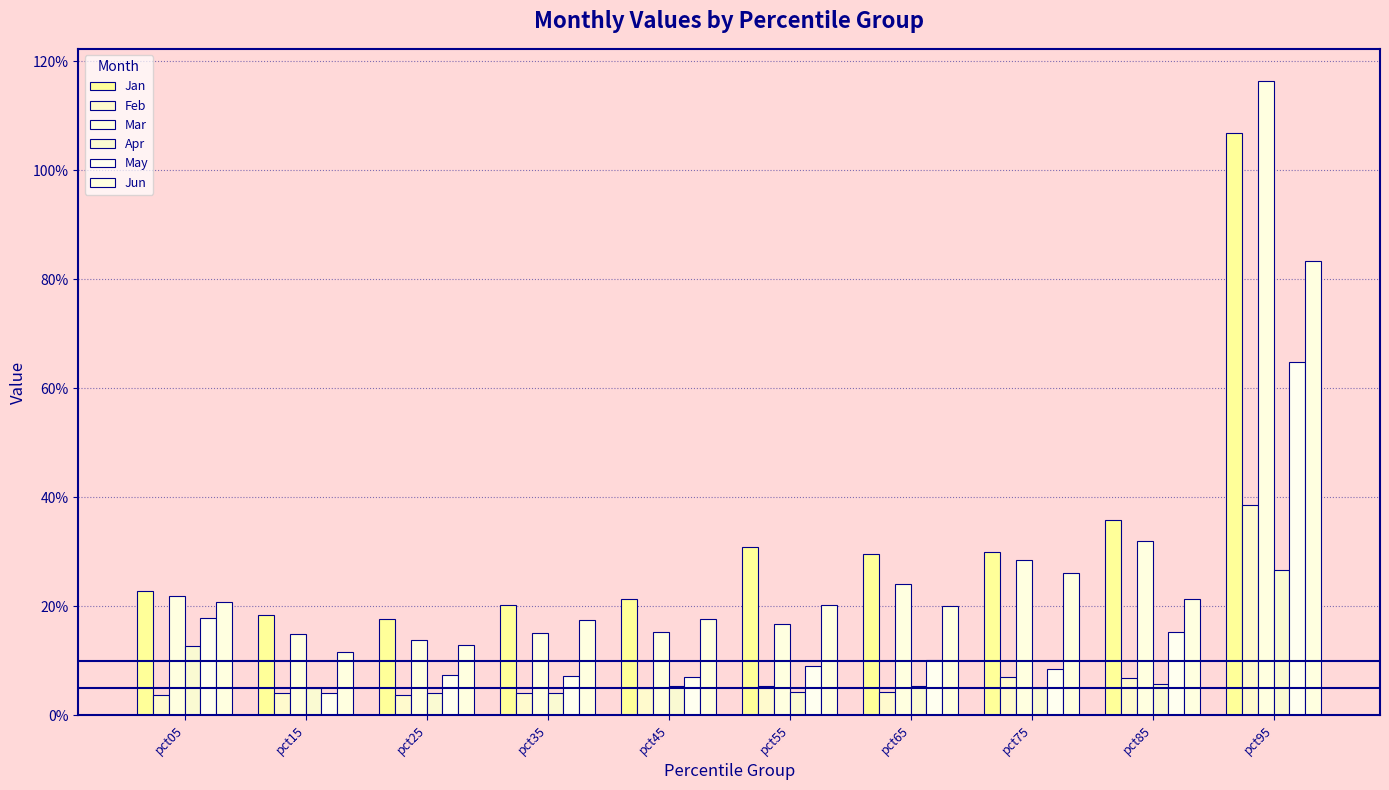

Are the bars horizontal?

No